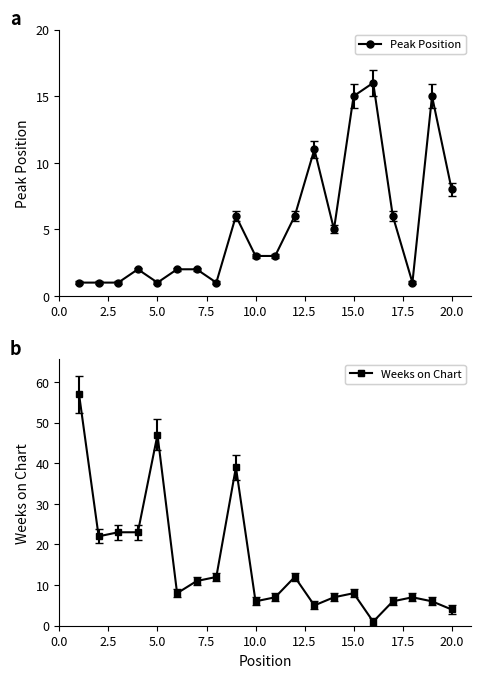

What is the greatest value displayed?

57